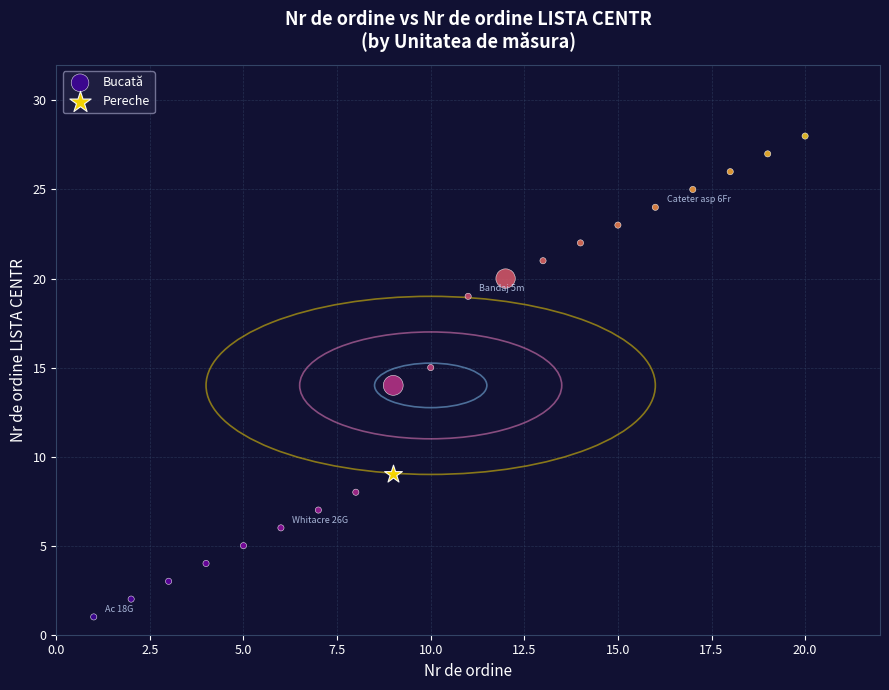

What are all the series names shown in the legend?

Bucată, Pereche